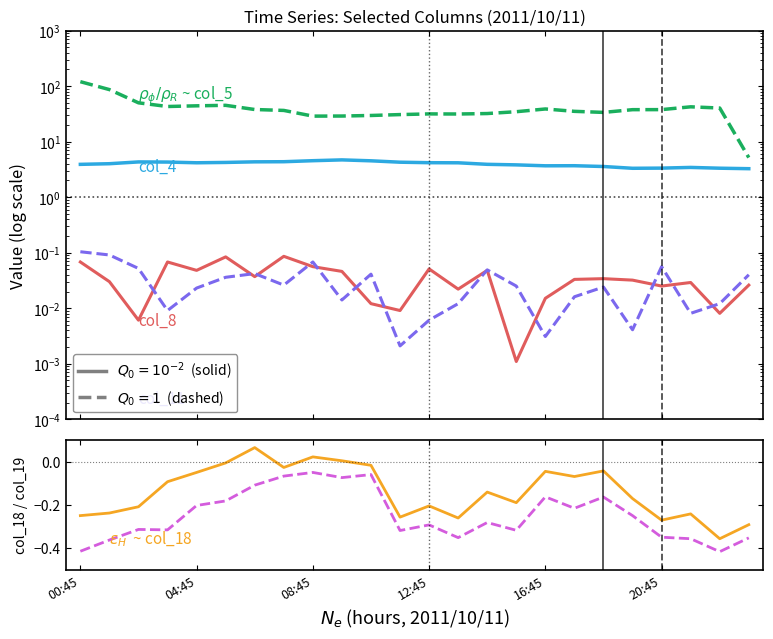

What is the difference between the highest and lowest values at 12:45?

31.9